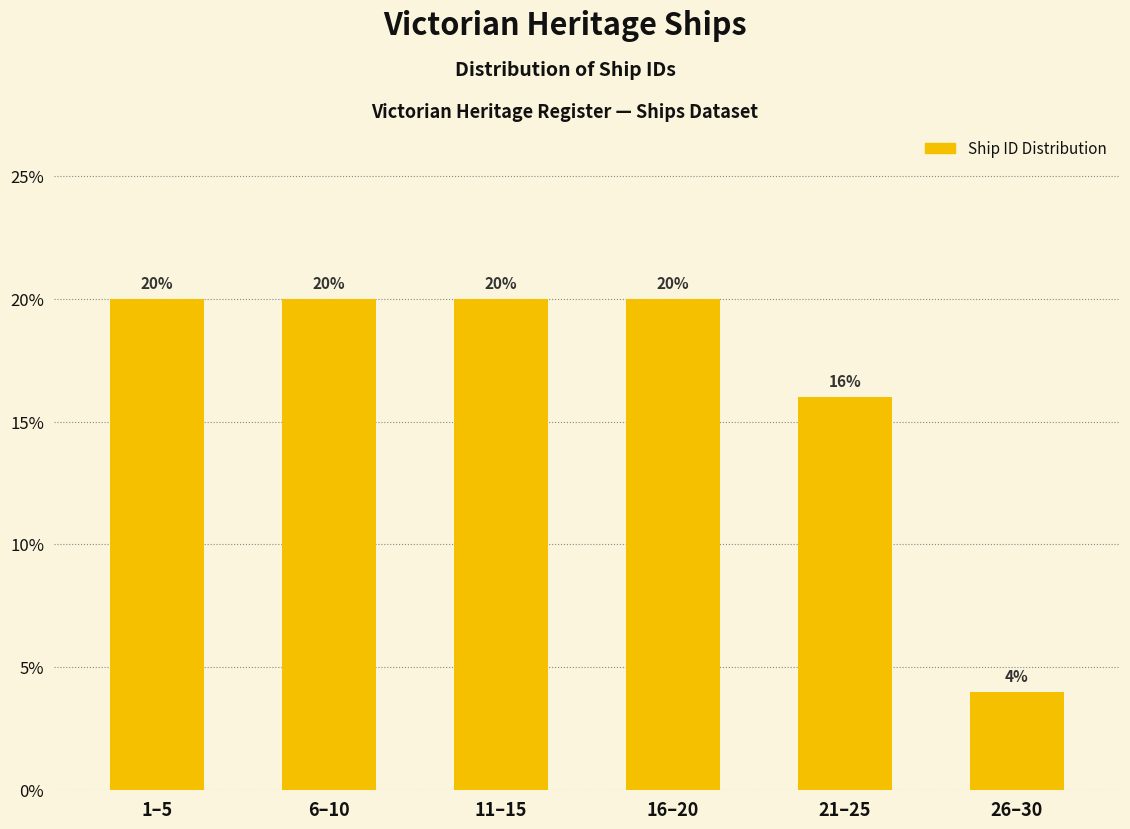

Reading right to left, extract all data points from this chart.

4	16	20	20	20	20